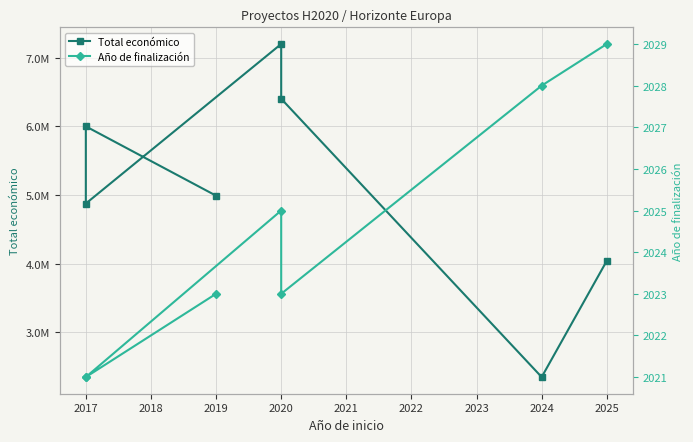

Between 2016 and 2020, which series saw the biggest shift?

Total económico